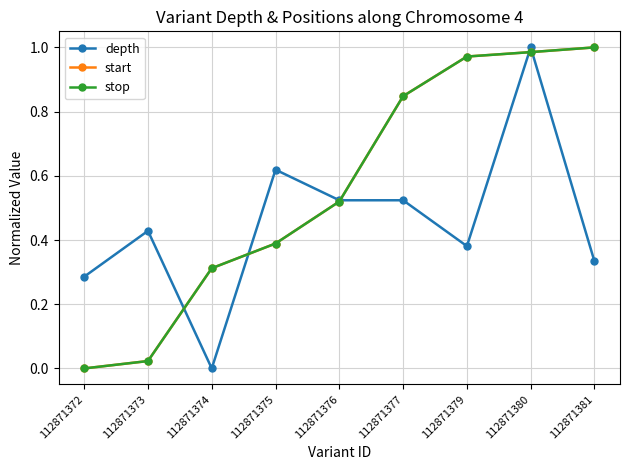

Does the chart have visible grid lines?

Yes